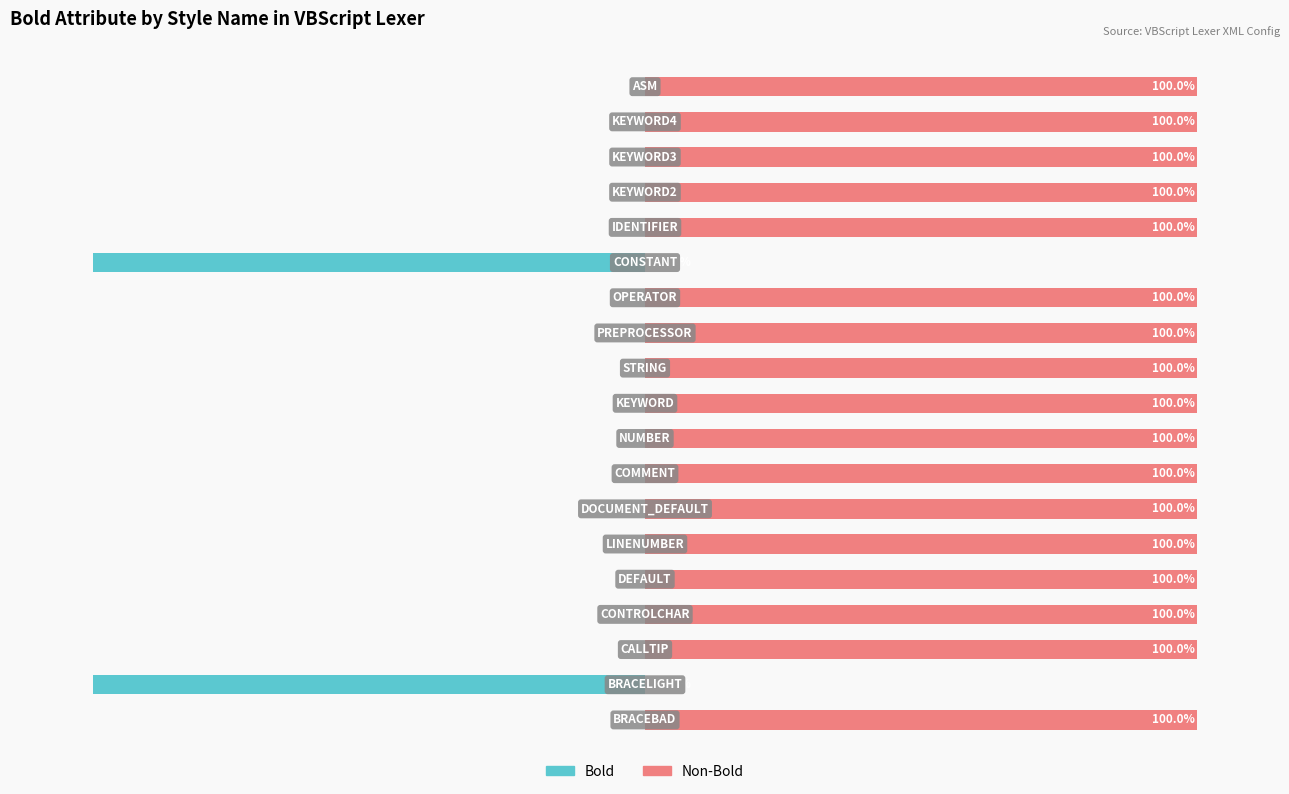

Does the chart contain any negative values?

Yes